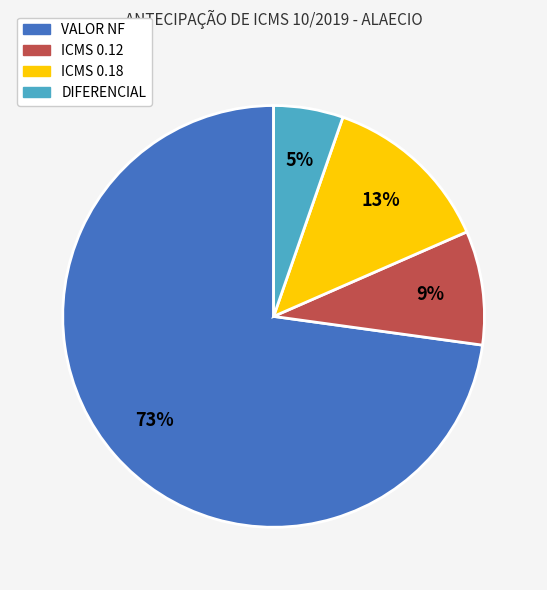

Which category accounts for the majority?

VALOR NF